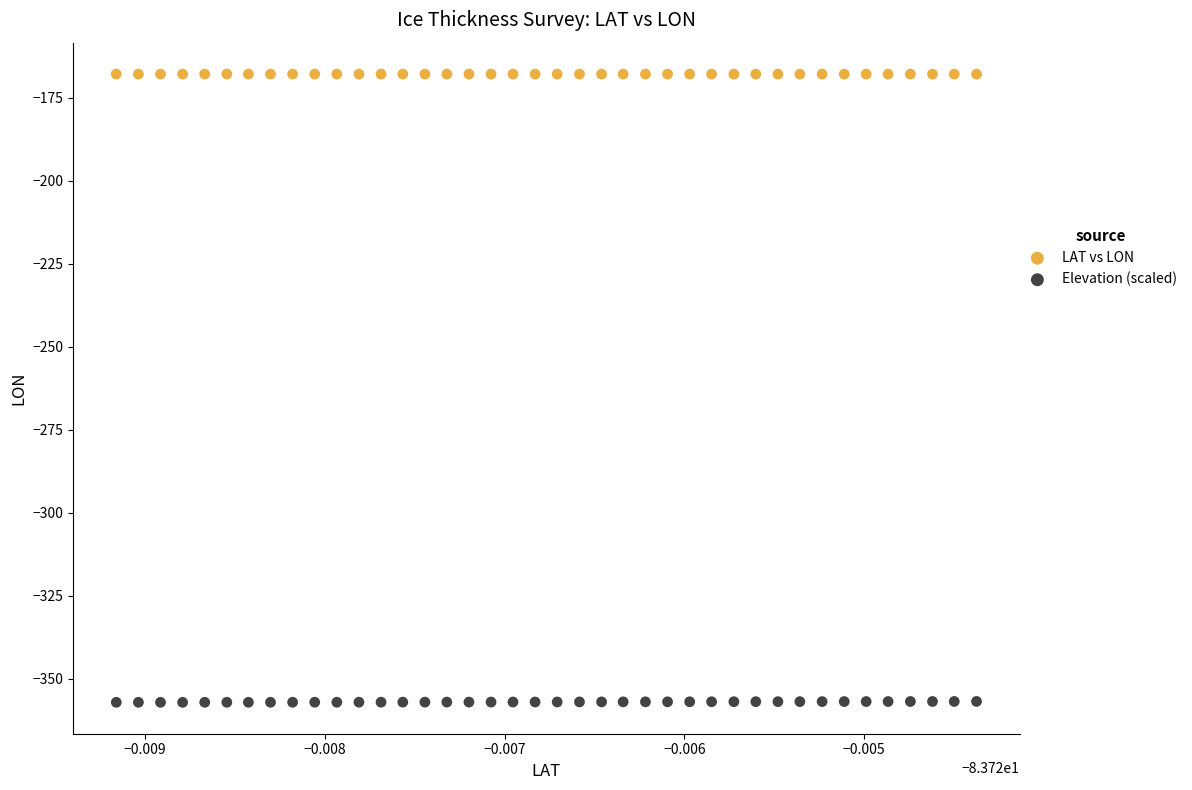

Across all data points, what is the range of Y values (max minus min)?

189.2